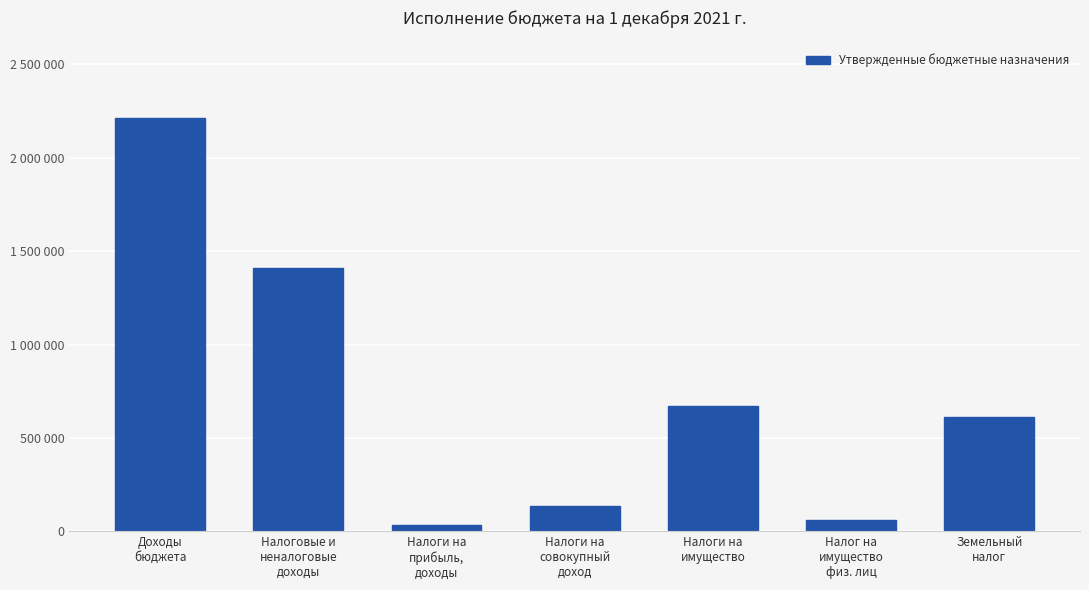

Are the bars horizontal?

No